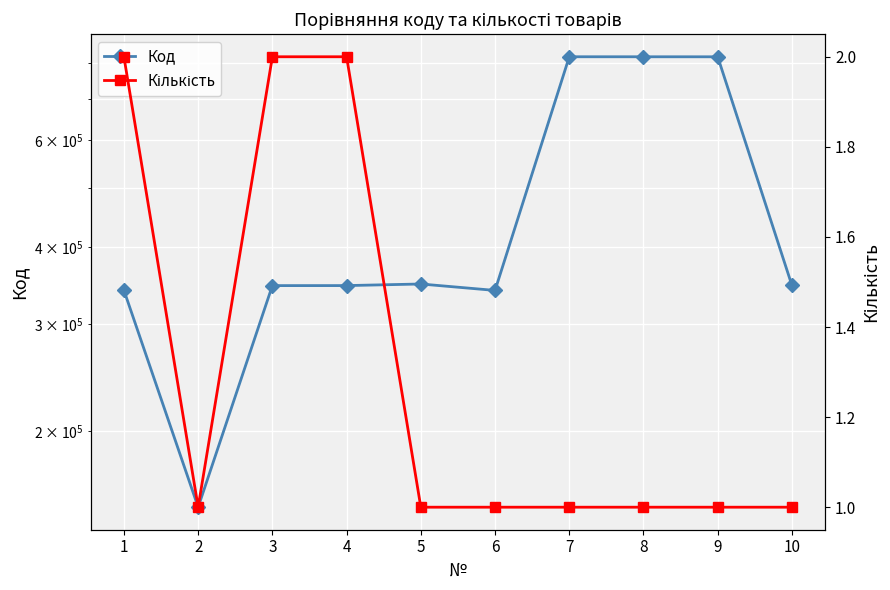

What are all the series names shown in the legend?

Код, Кількість